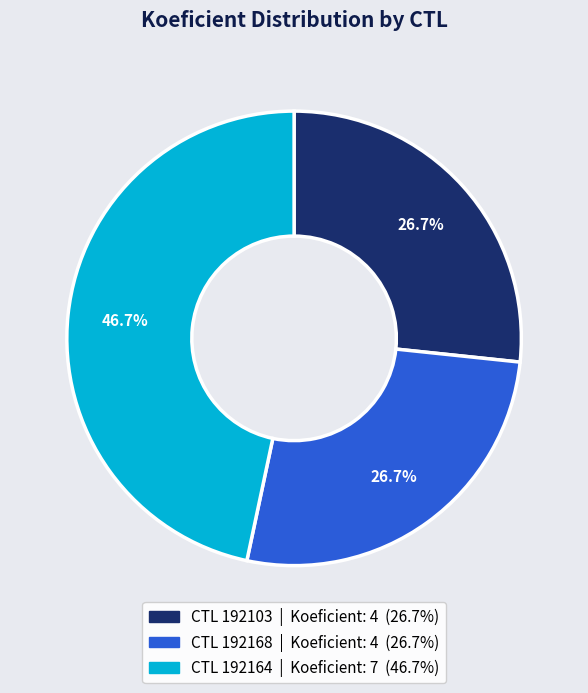

Does any single category account for the majority?

No